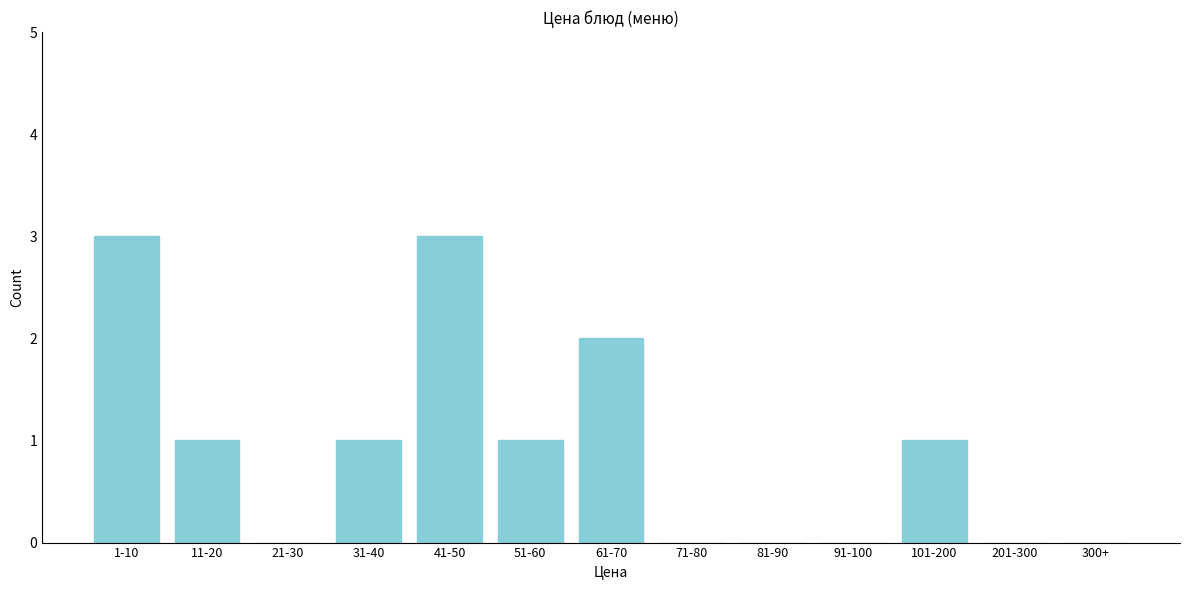

Reading right to left, list all the values displayed in this chart.

300+=0	201-300=0	101-200=1	91-100=0	81-90=0	71-80=0	61-70=2	51-60=1	41-50=3	31-40=1	21-30=0	11-20=1	1-10=3